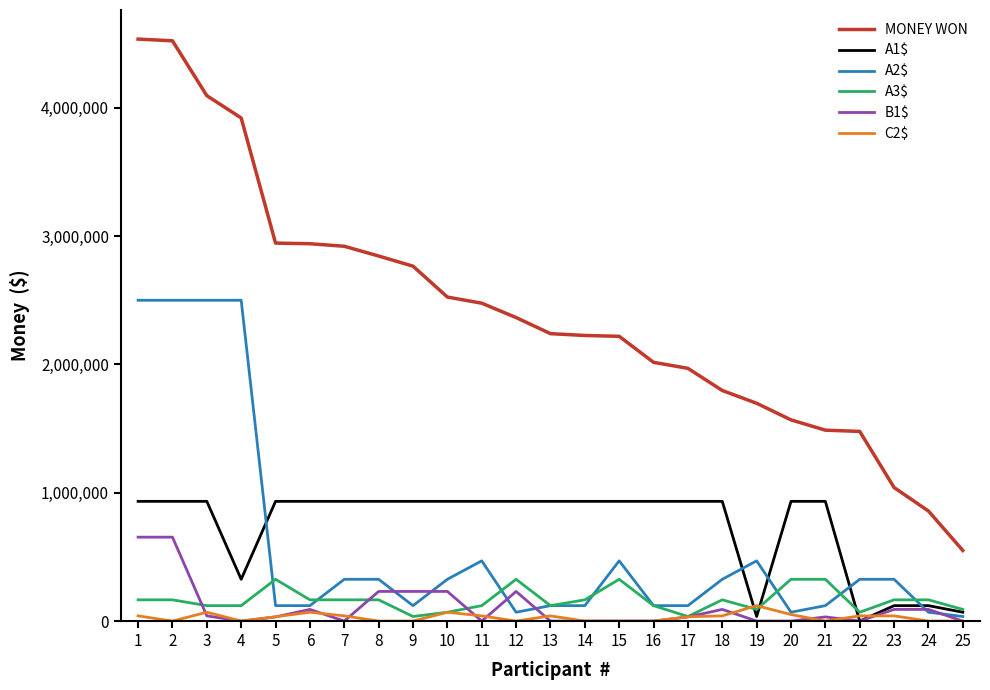

What is the greatest value displayed?

4535206